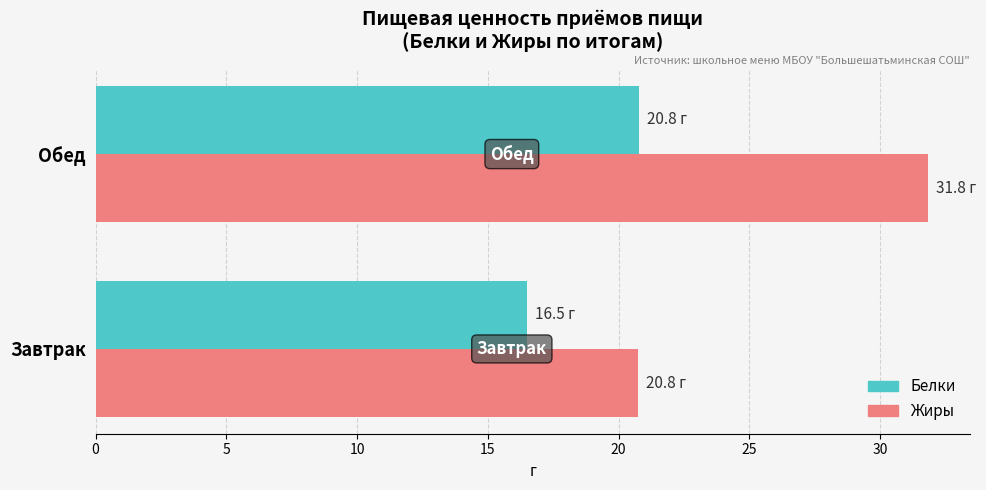

List the series in order of their overall mean, lowest first.

Белки, Жиры